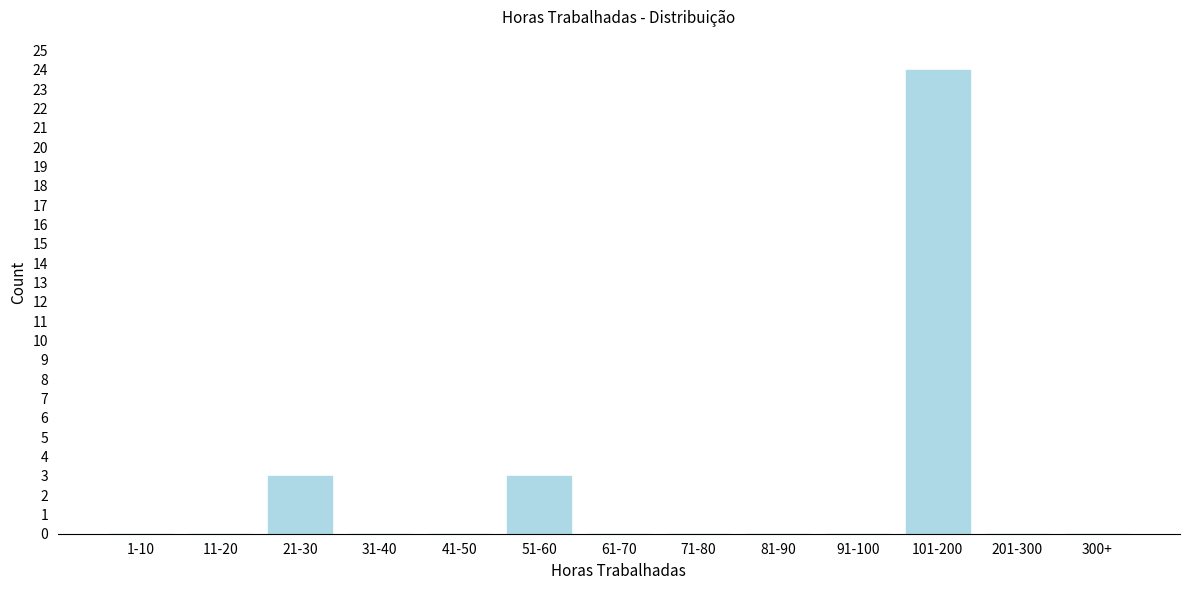

Reading left to right, what are all the values shown in this chart?

1-10=0	11-20=0	21-30=3	31-40=0	41-50=0	51-60=3	61-70=0	71-80=0	81-90=0	91-100=0	101-200=24	201-300=0	300+=0